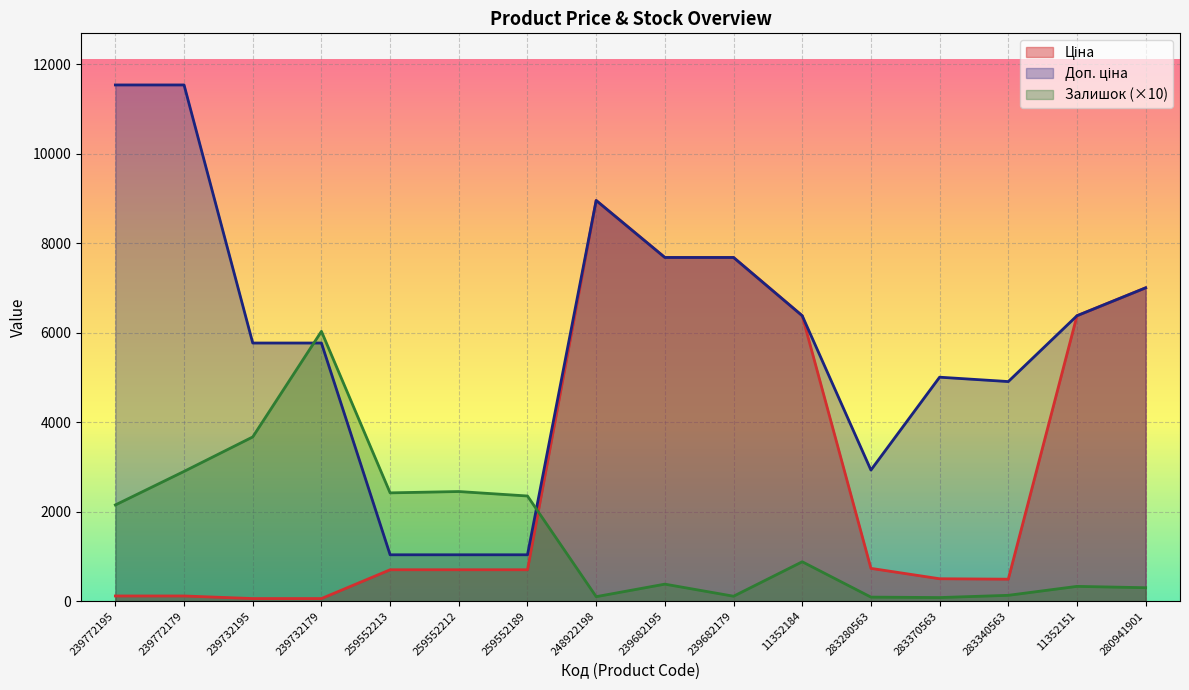

True or false: Доп. ціна and Ціна cross at least once.

False